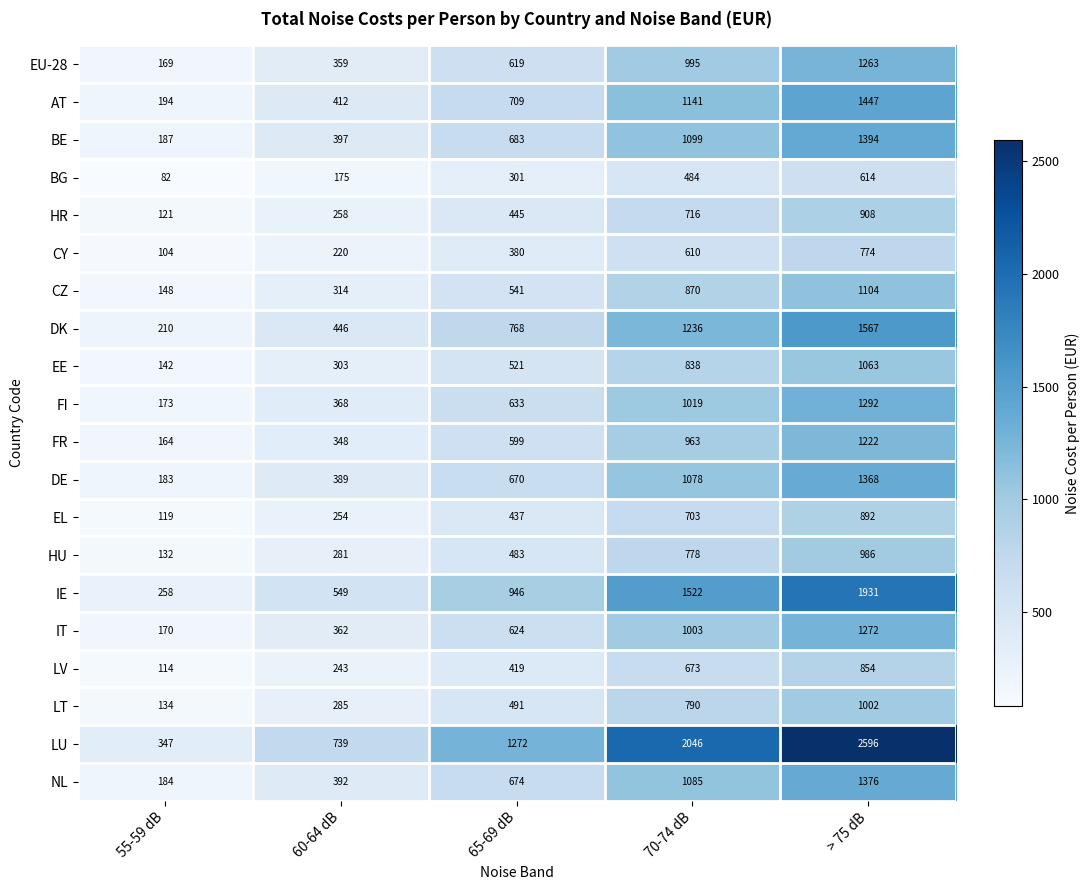

At 70-74 dB, list the series in order from smallest to largest.

BG, CY, LV, EL, HR, HU, LT, EE, CZ, FR, EU-28, IT, FI, DE, NL, BE, AT, DK, IE, LU